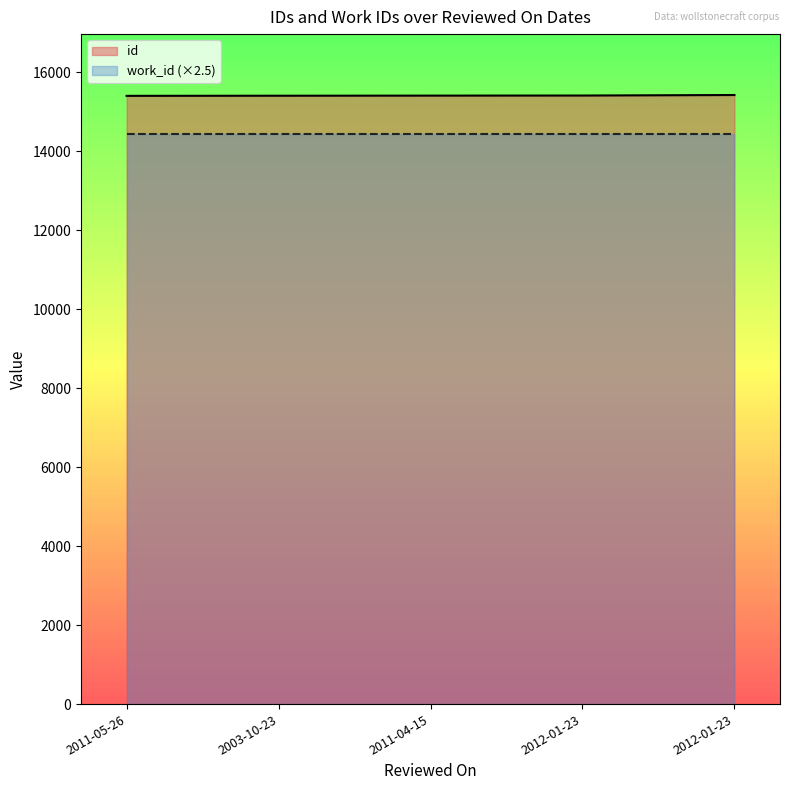

What is the change in value from 2011-05-26 to 2012-01-23?

+21